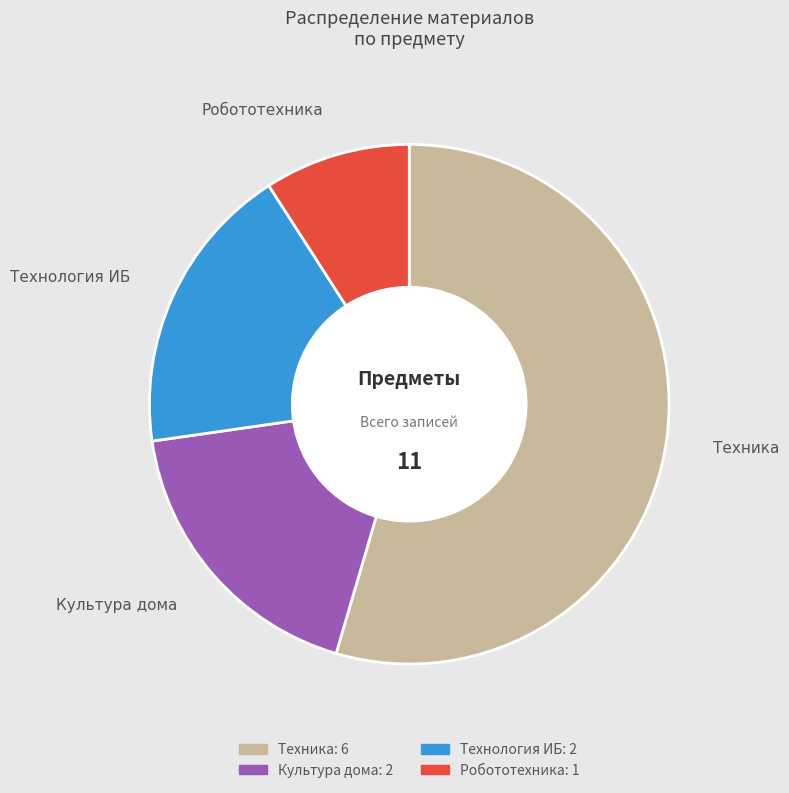

Do Робототехника and Культура дома together represent more than half of the pie?

No